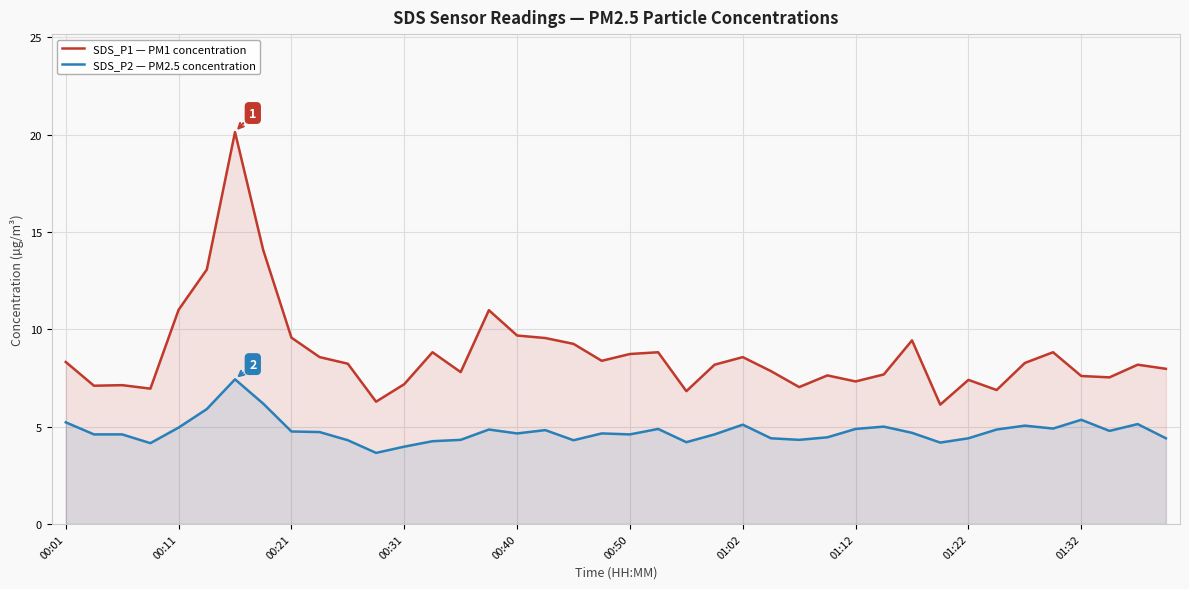

Rank the series by their maximum value, from lowest to highest.

SDS_P2 — PM2.5 concentration, SDS_P1 — PM1 concentration